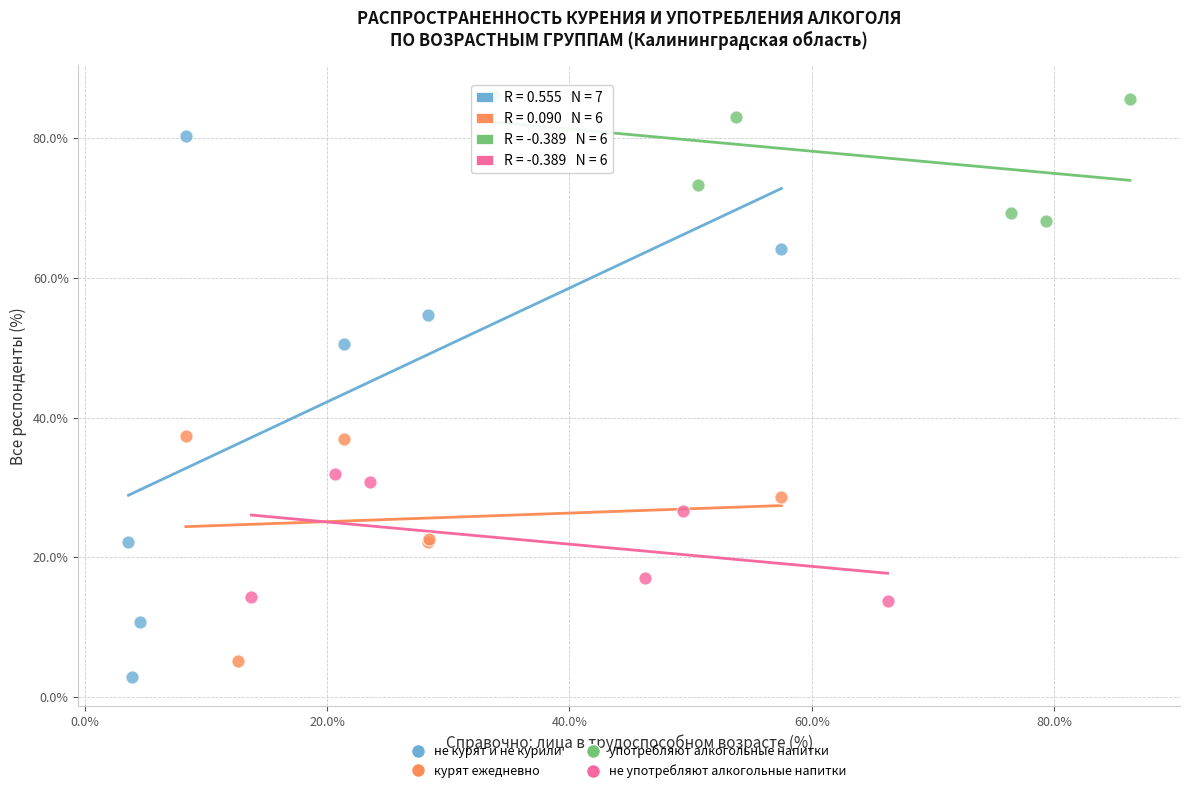

Which series reaches the maximum Y coordinate?

употребляют алкогольные напитки